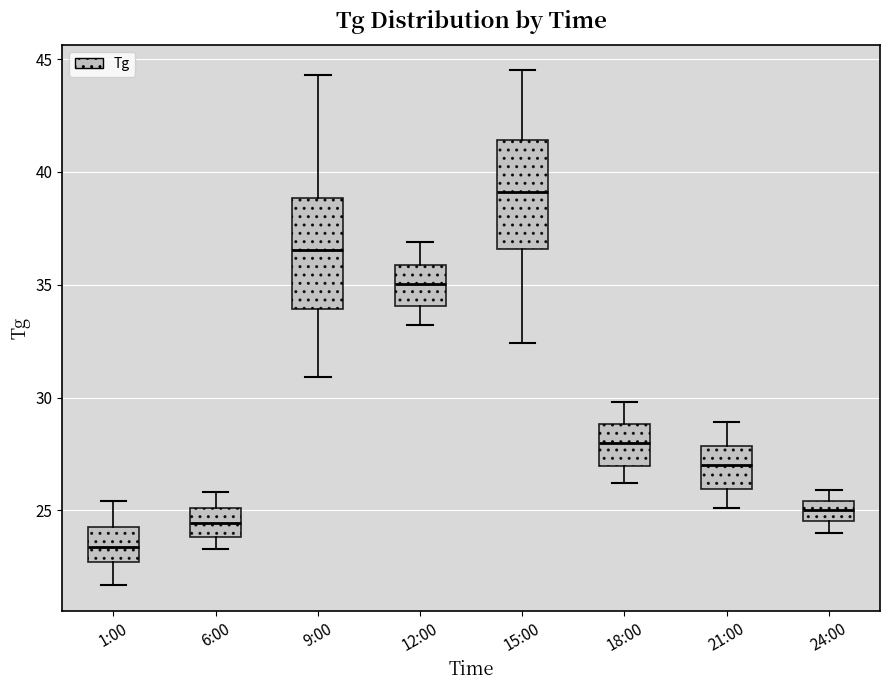

Reading left to right, read every box against the y-axis: the position of its median line, the range the box covers, and the ends of its whiskers. The values are not printed on the chart, so give them approximately, as read against the axis.

1:00: median 23.5, box 22.5 to 24.5, whiskers 21.5 to 25.5
6:00: median 24.5, box 24.0 to 25.0, whiskers 23.5 to 26.0
9:00: median 36.5, box 34.0 to 39.0, whiskers 31.0 to 44.5
12:00: median 35.0, box 34.0 to 36.0, whiskers 33.0 to 37.0
15:00: median 39.0, box 36.5 to 41.5, whiskers 32.5 to 44.5
18:00: median 28.0, box 27.0 to 29.0, whiskers 26.0 to 30.0
21:00: median 27.0, box 26.0 to 28.0, whiskers 25.0 to 29.0
24:00: median 25.0, box 24.5 to 25.5, whiskers 24.0 to 26.0